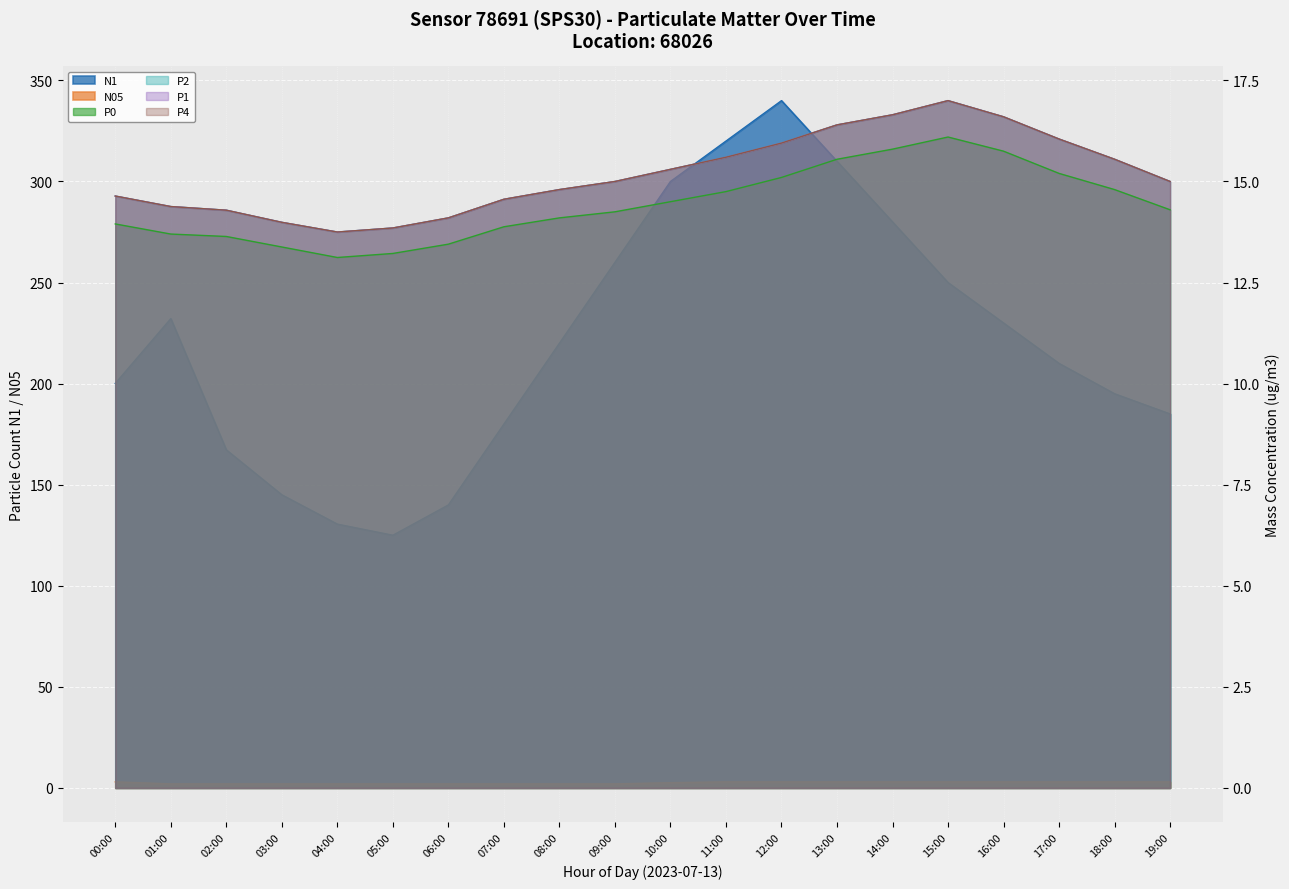

At which category is the sum across all series the highest?

12:00